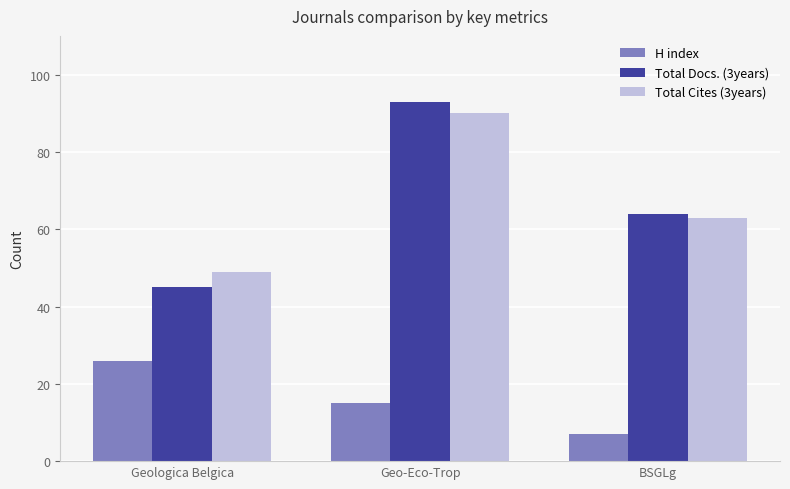

What is the label of the 3rd bar from the left?

BSGLg